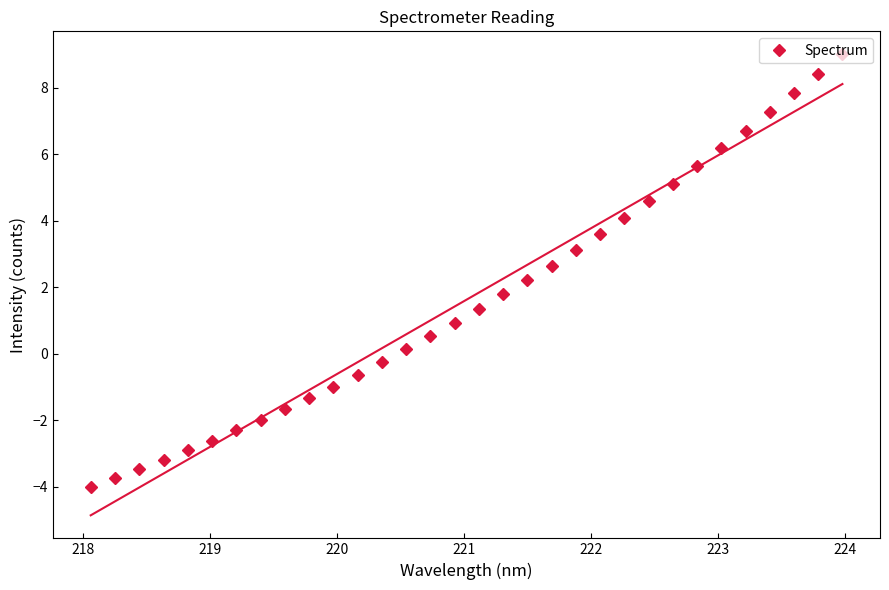

What is the difference between the maximum and minimum values?

13.0